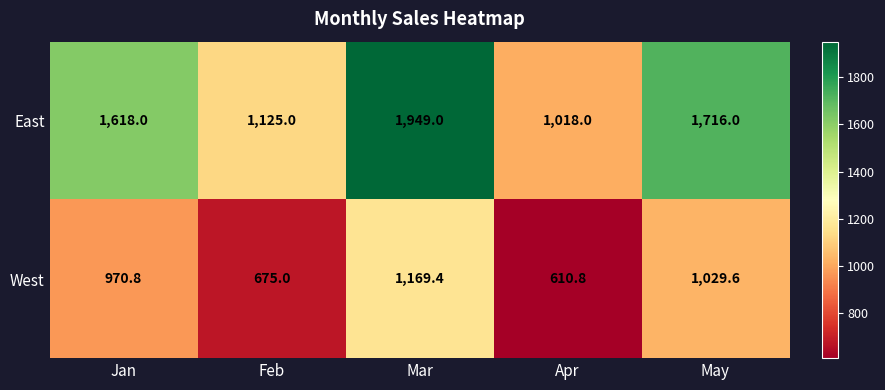

Which series has the largest range (max minus min)?

East